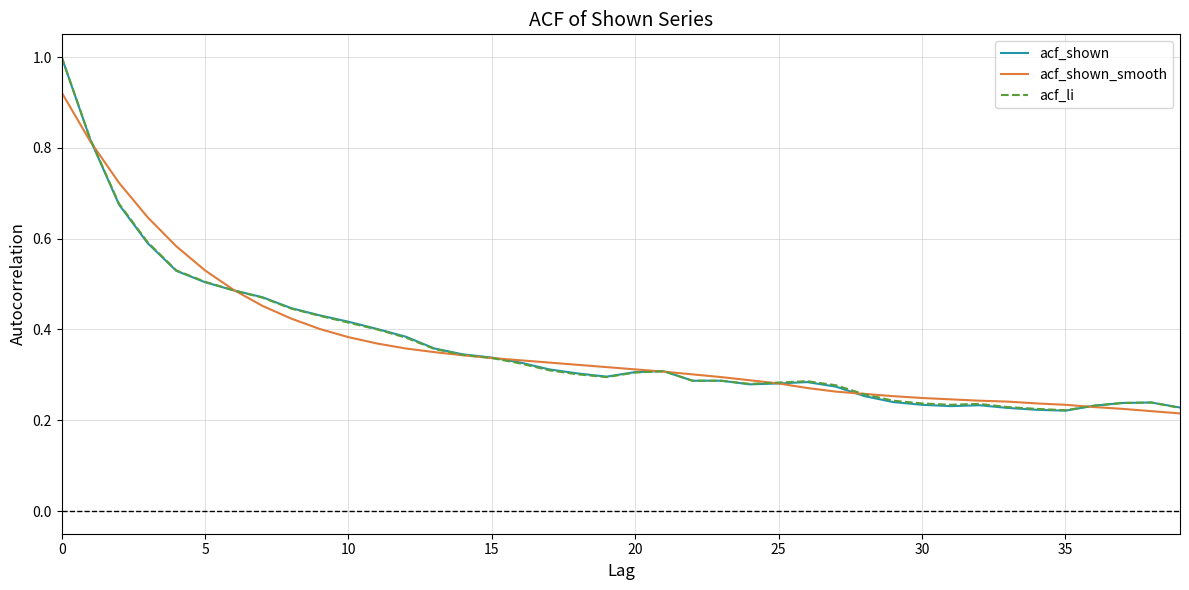

What is the maximum value shown in the chart?

1.0